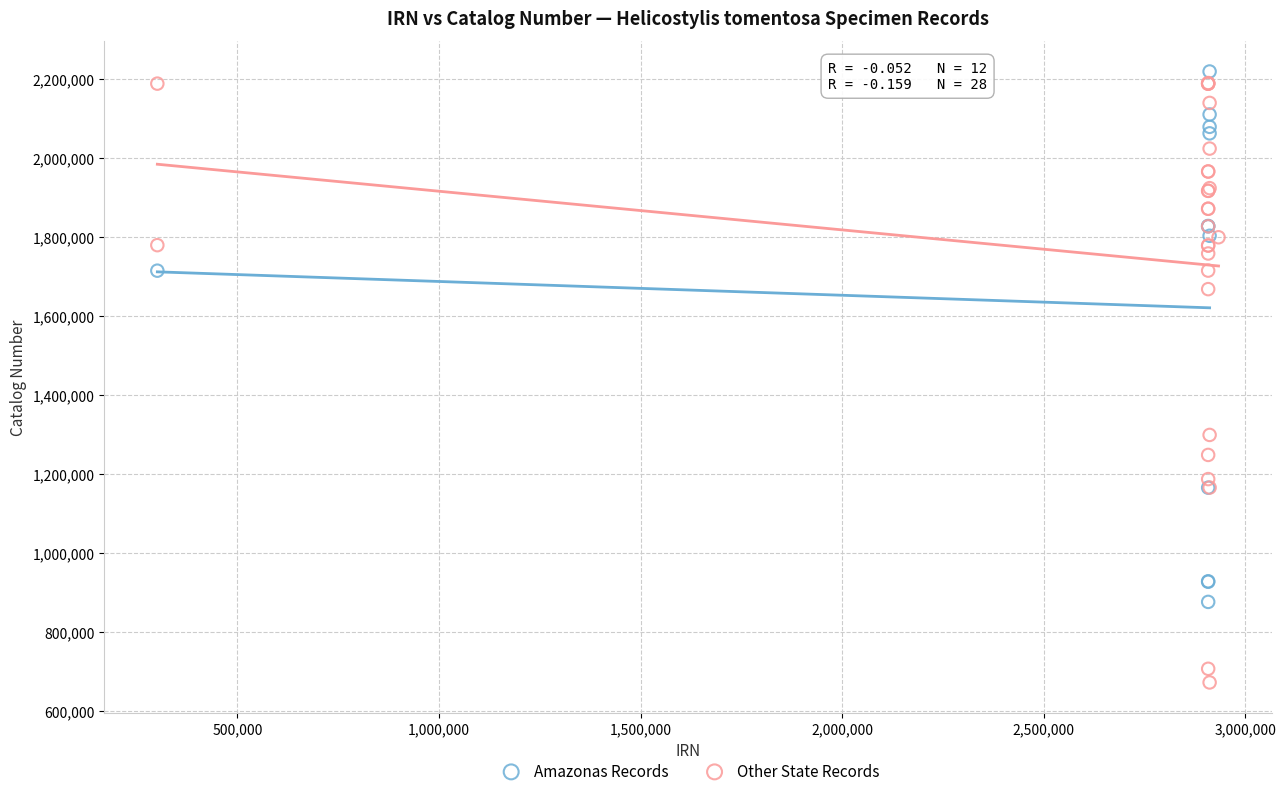

Which series has the largest Y range (max minus min)?

Other State Records